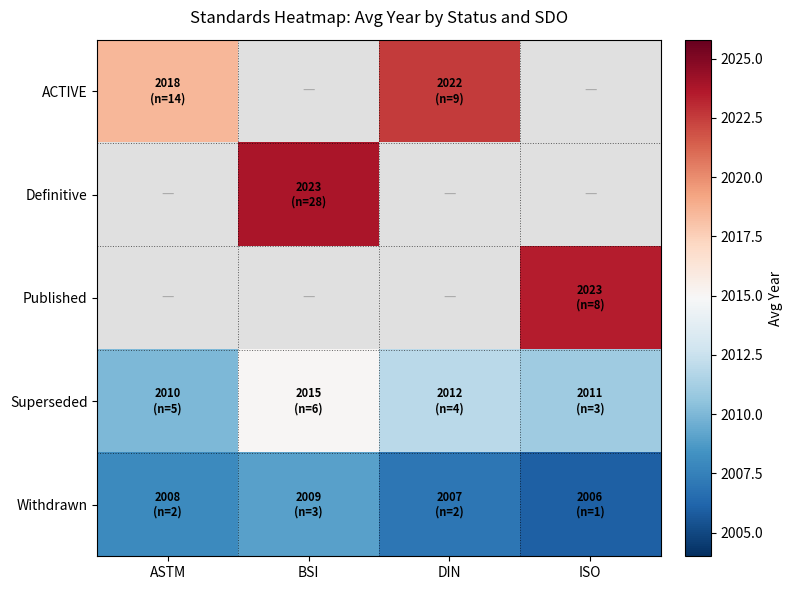

At which label does Superseded first exceed 2012?

BSI